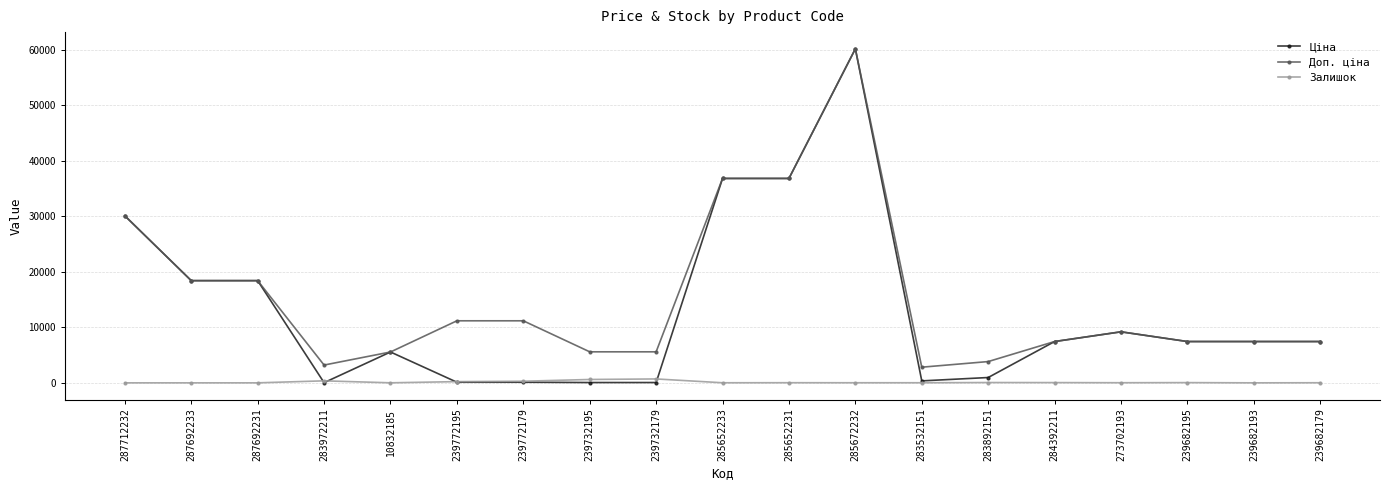

What is the sum of all Доп. ціна values?

288774.6